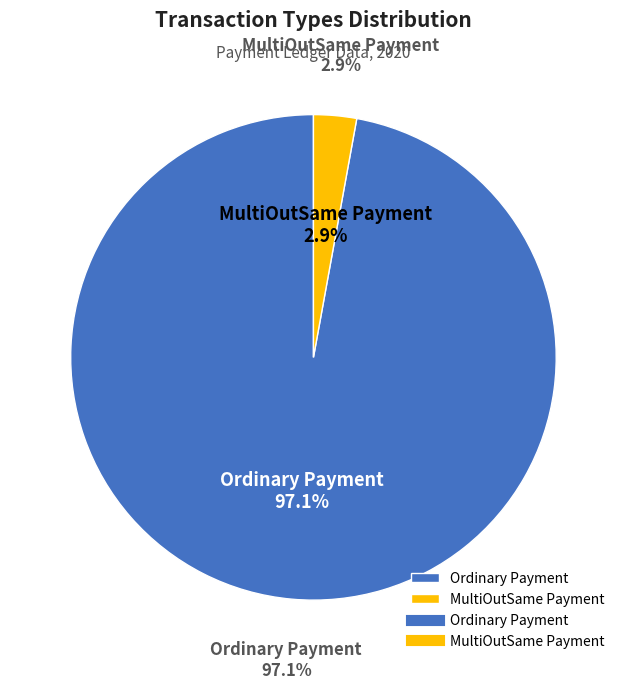

Rank the categories by value from highest to lowest.

Ordinary Payment, MultiOutSame Payment